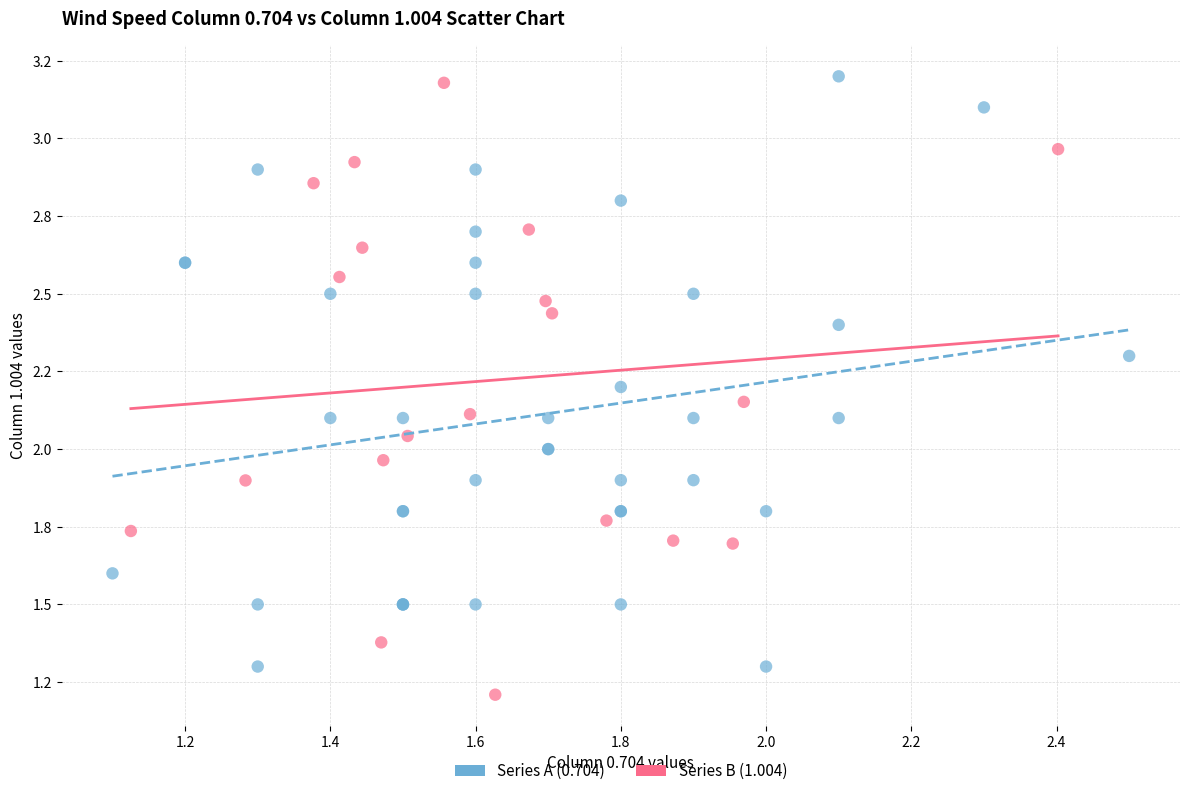

What are all the series names shown in the legend?

Series A (0.704), Series B (1.004)